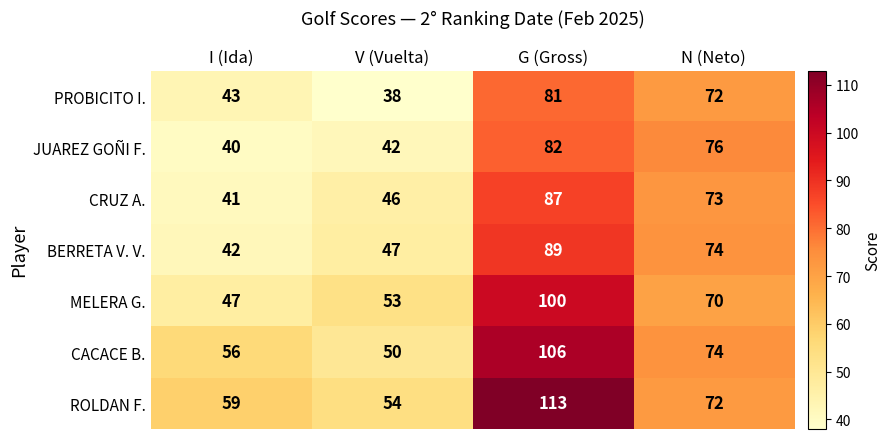

What value does the BERRETA V. V. series have at G (Gross)?

89